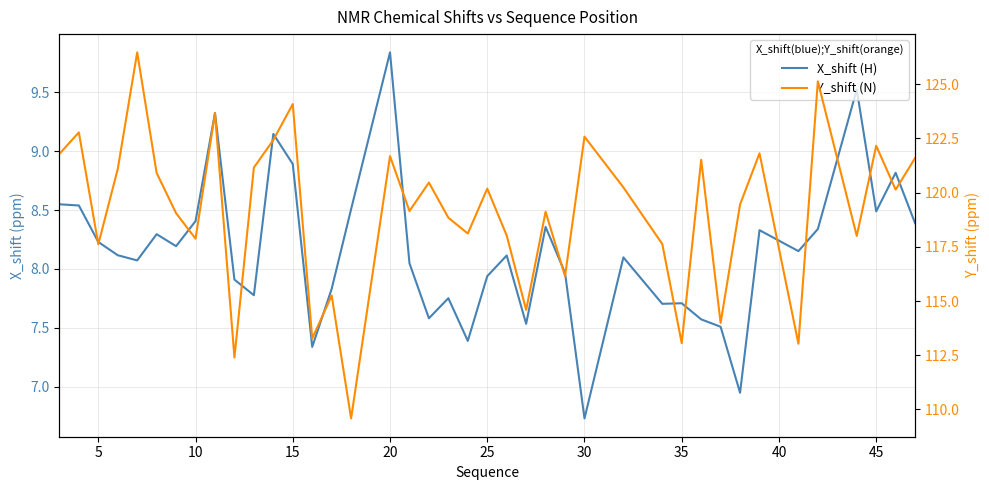

Is this an area chart (filled region under the line)?

No